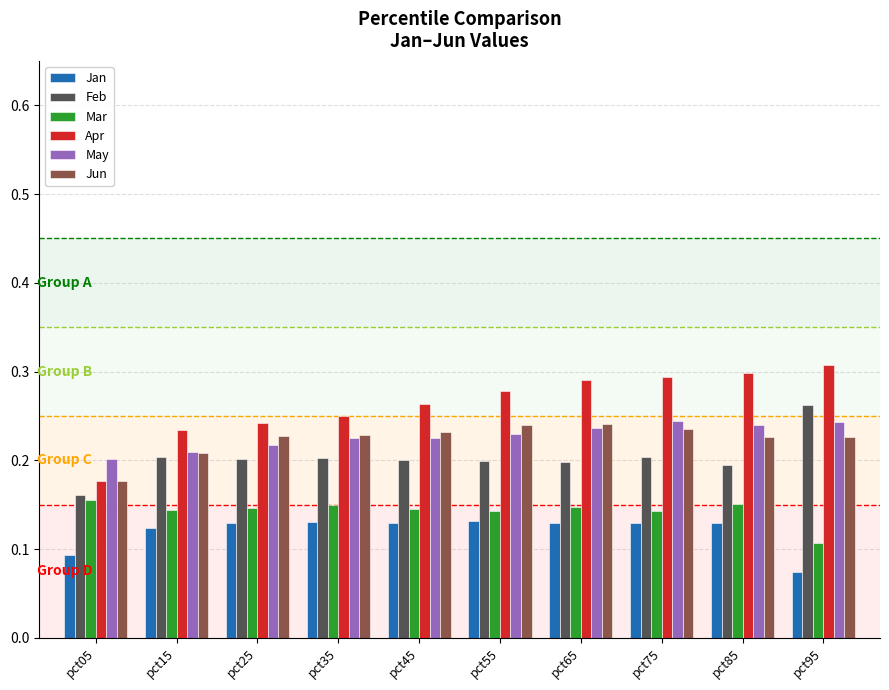

Is the value of Feb at pct45 greater than the value of Mar at pct65?

Yes